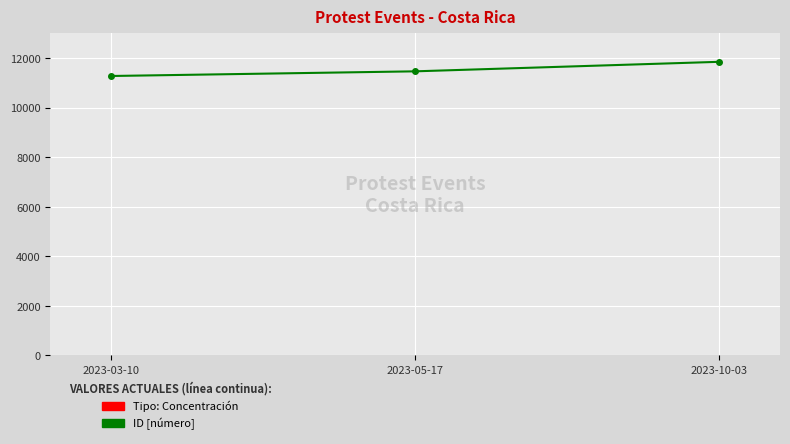

Rank the categories by value from lowest to highest.

2023-03-10, 2023-05-17, 2023-10-03